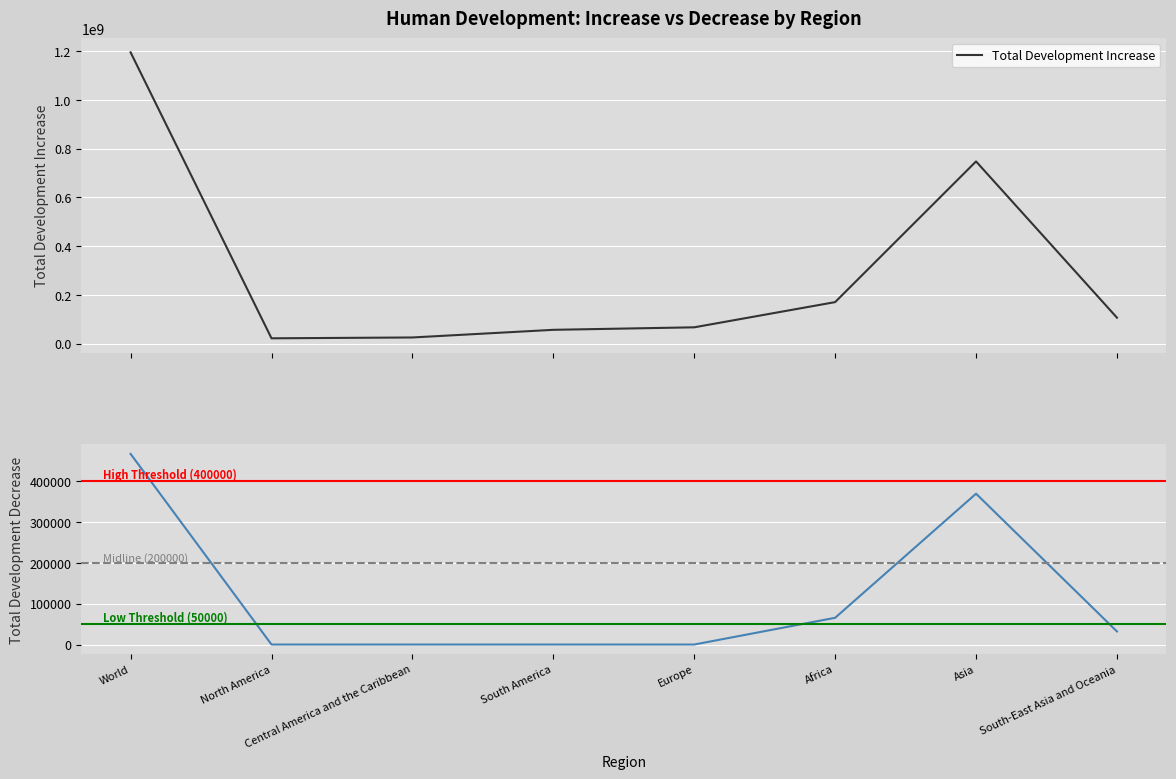

The value of Total Development Increase at Asia is 747571653.2. True or false?

True